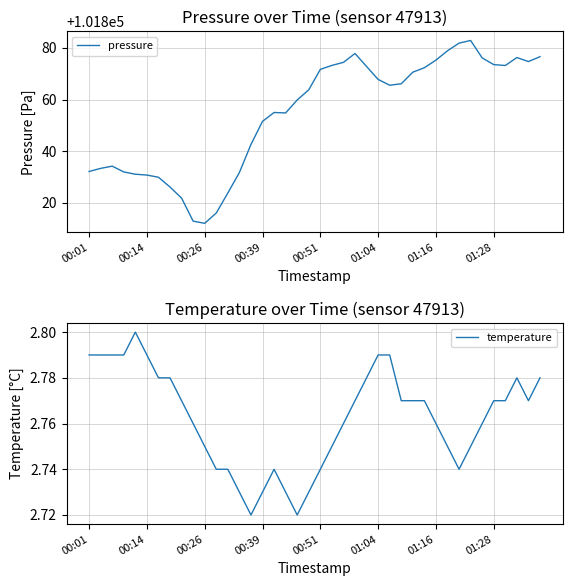

What is the difference between the second highest and minimum values in the temperature series?

0.1